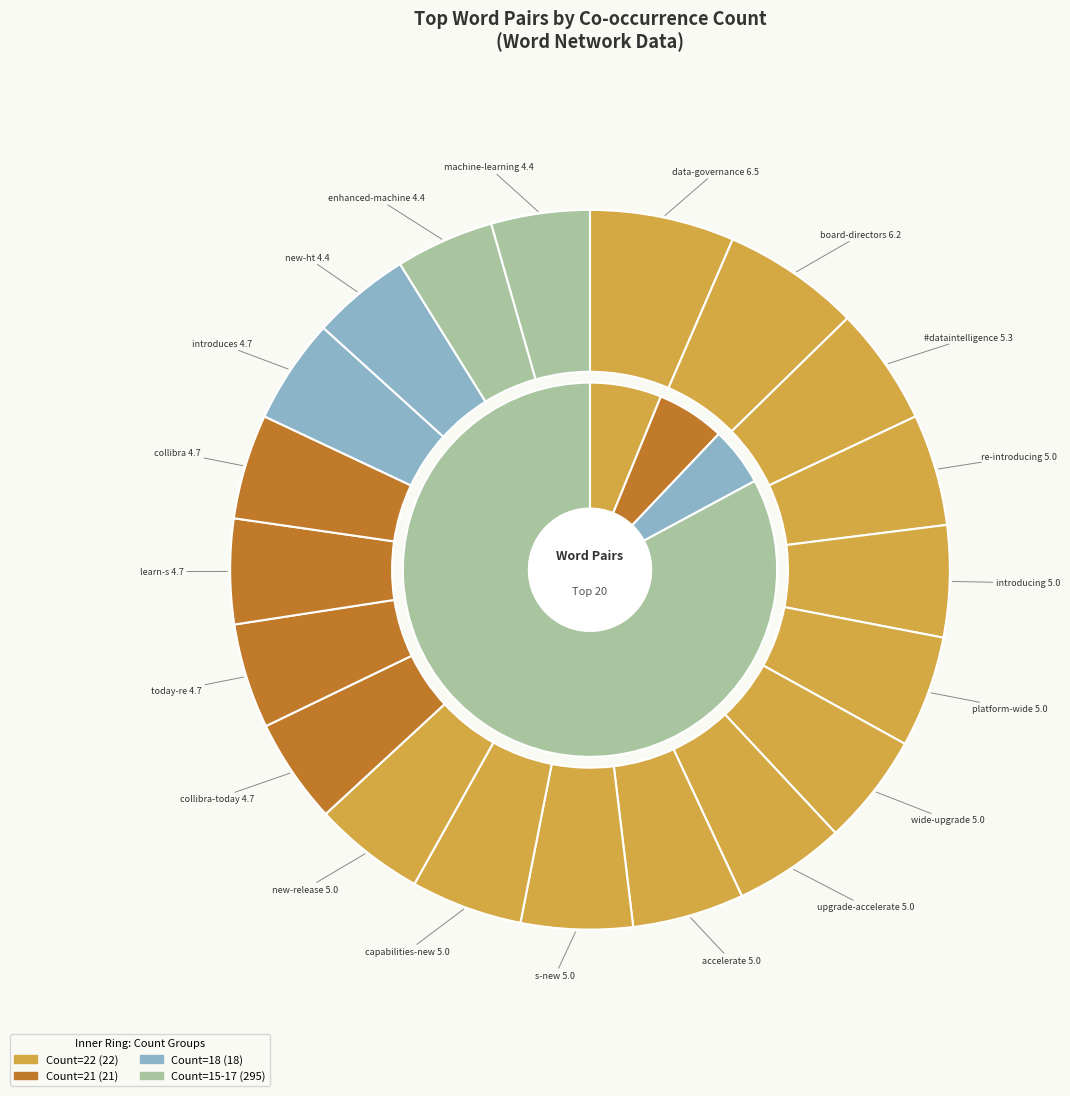

True or false: enhanced-machine accounts for 1% of the total.

False